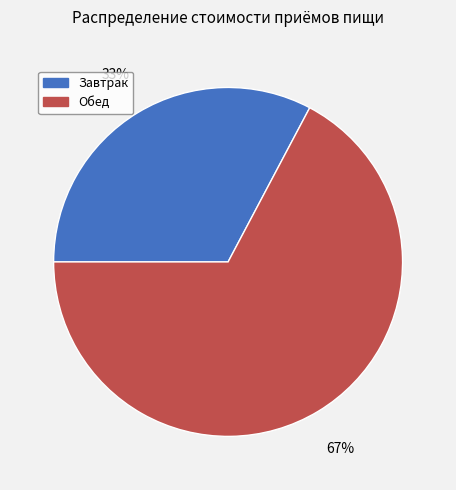

To the nearest percent, what is the average slice percentage?

50%